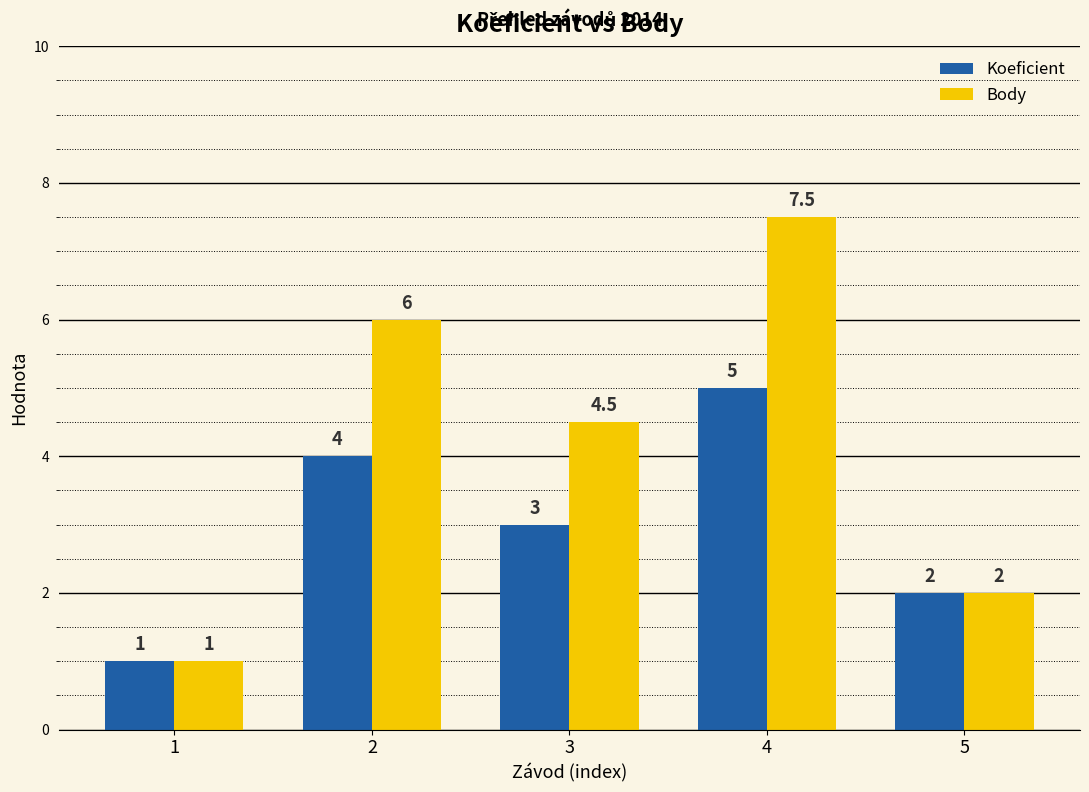

The value of Koeficient at 4 is 7.8. True or false?

False